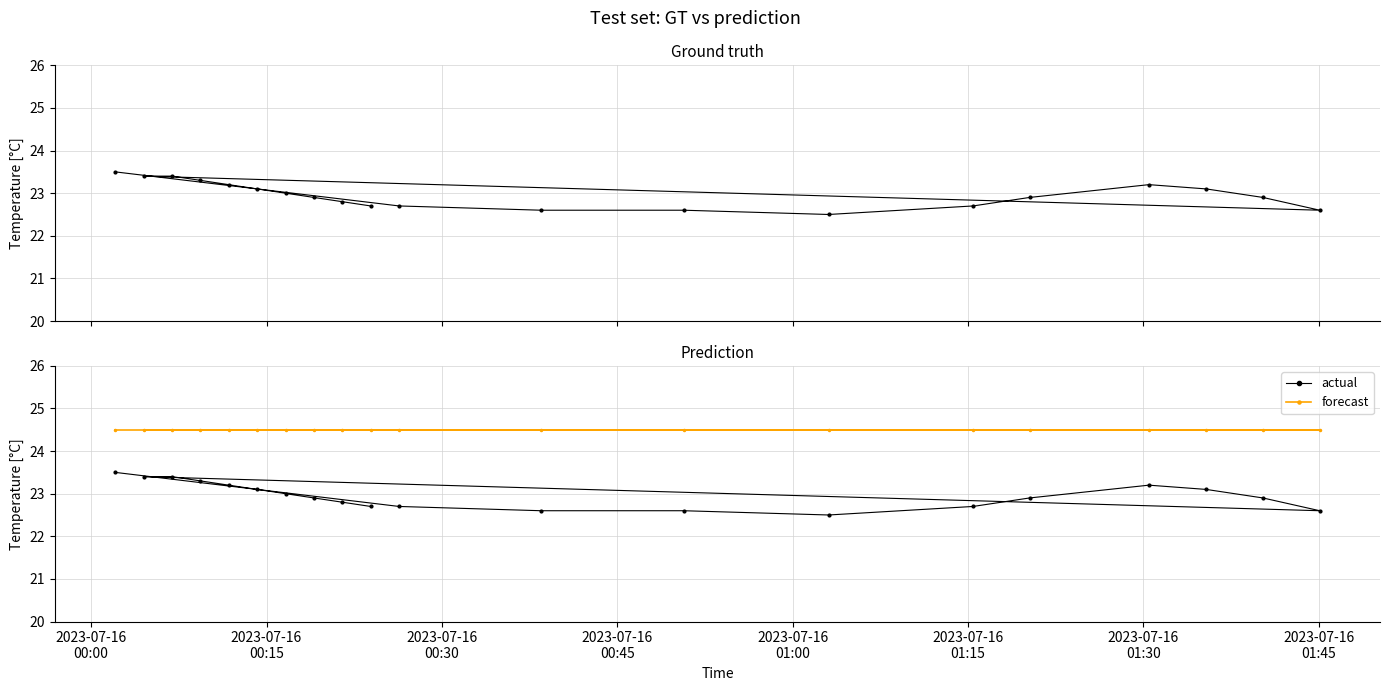

What is the sum of all forecast values?

490.0